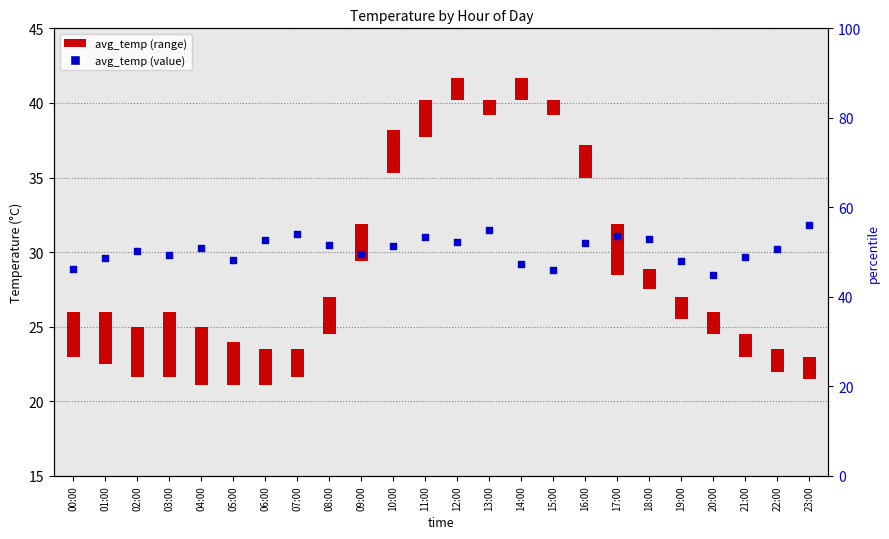

What is the change in value from 11:00 to 12:00?

-0.3